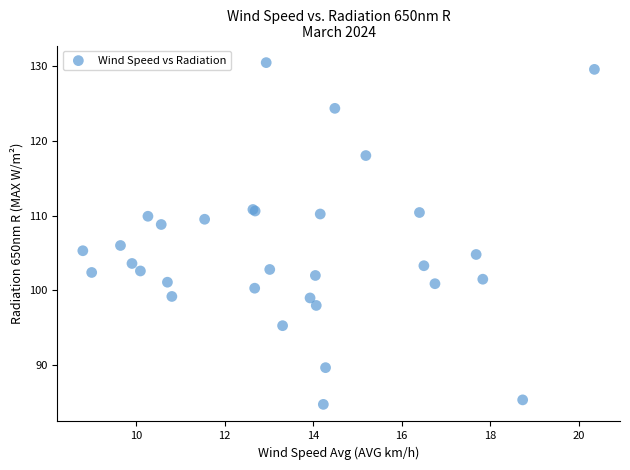

What Y value in the scatter plot is closest to 107?

106.0